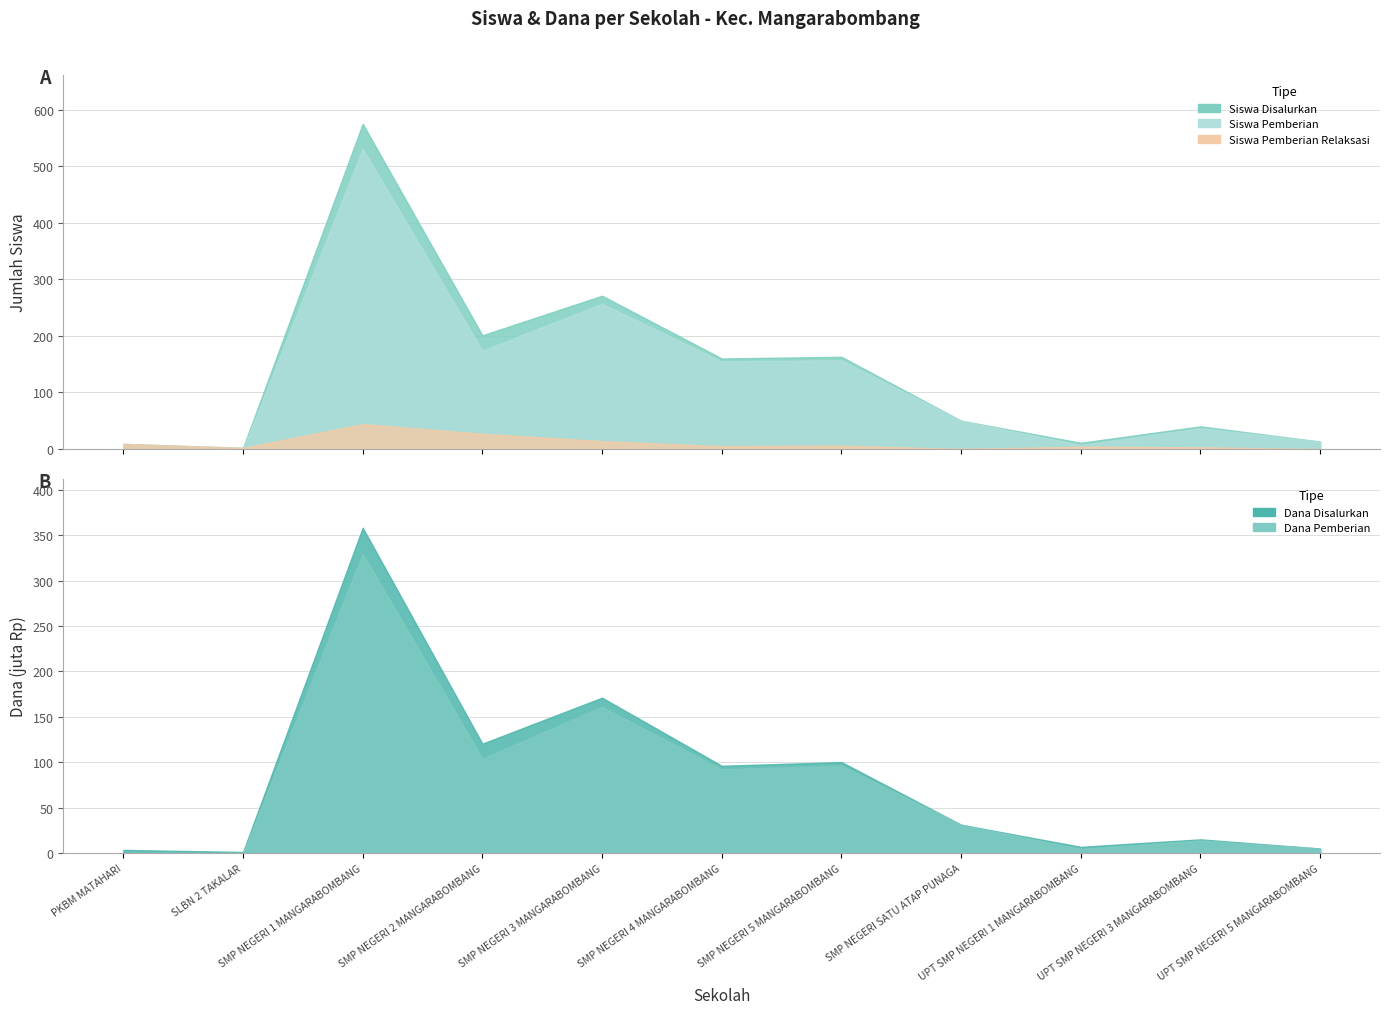

How many series are shown in this chart?

5